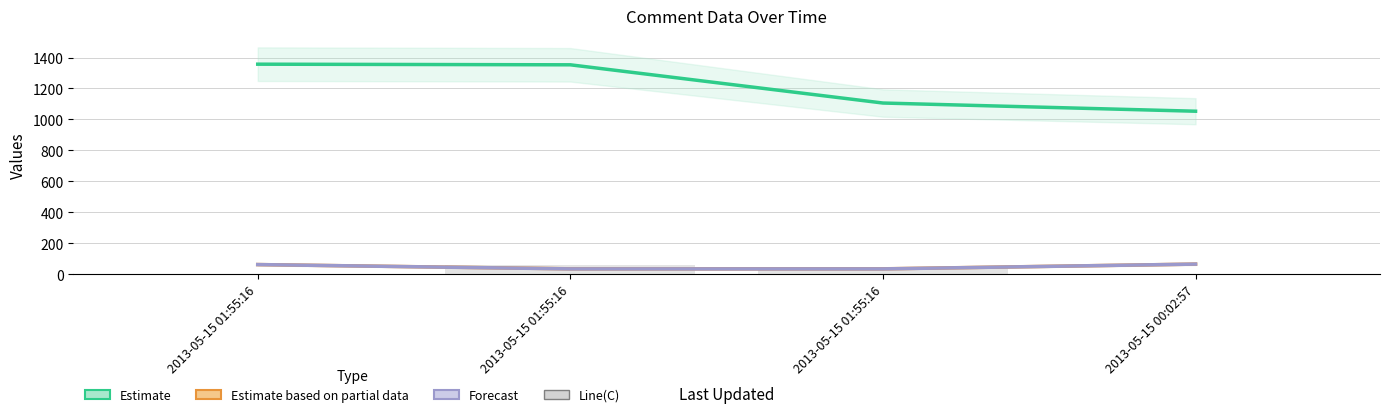

What is the label of the 1st bar from the left?

2013-05-15 01:55:16